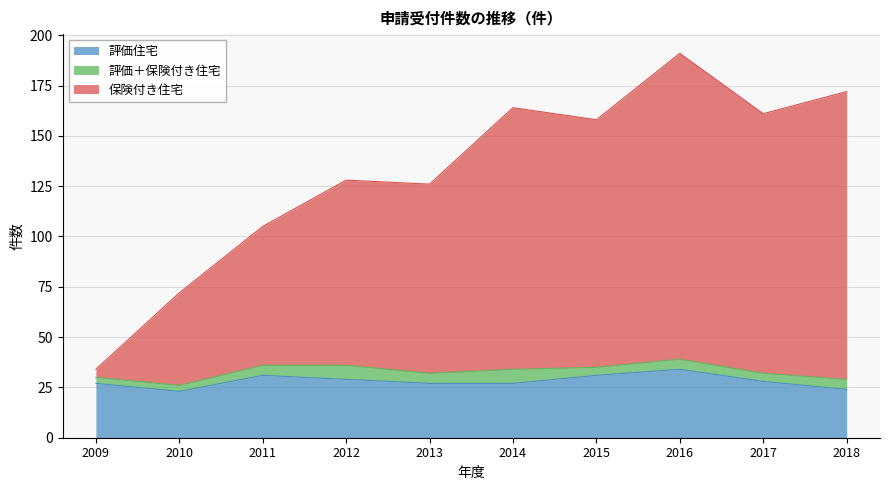

Read the 評価住宅 value at 2012.

29